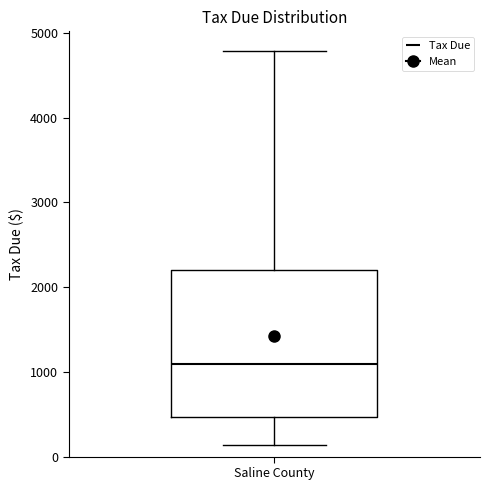

Where is the lower edge of the box for Saline County on the y-axis? The values are not printed on the chart, so give them approximately, as read against the axis.

500